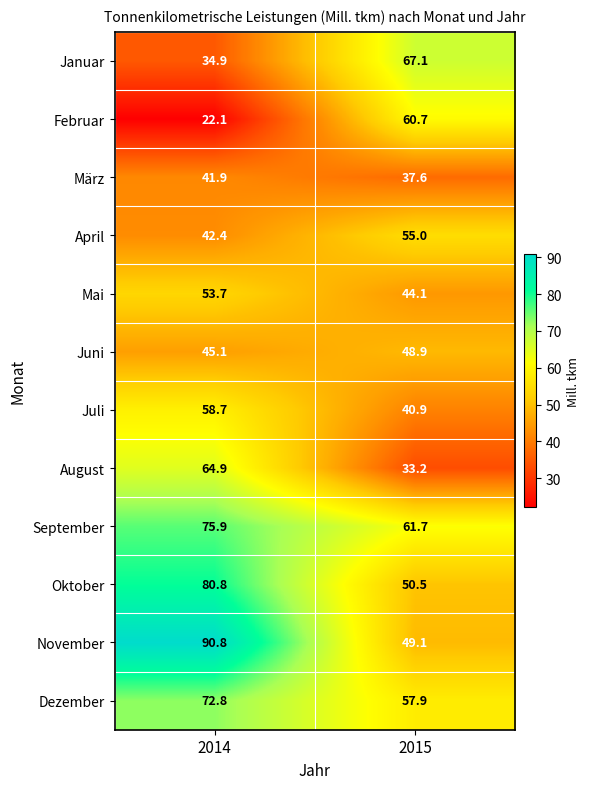

At how many categories does at least one series exceed 86?

1